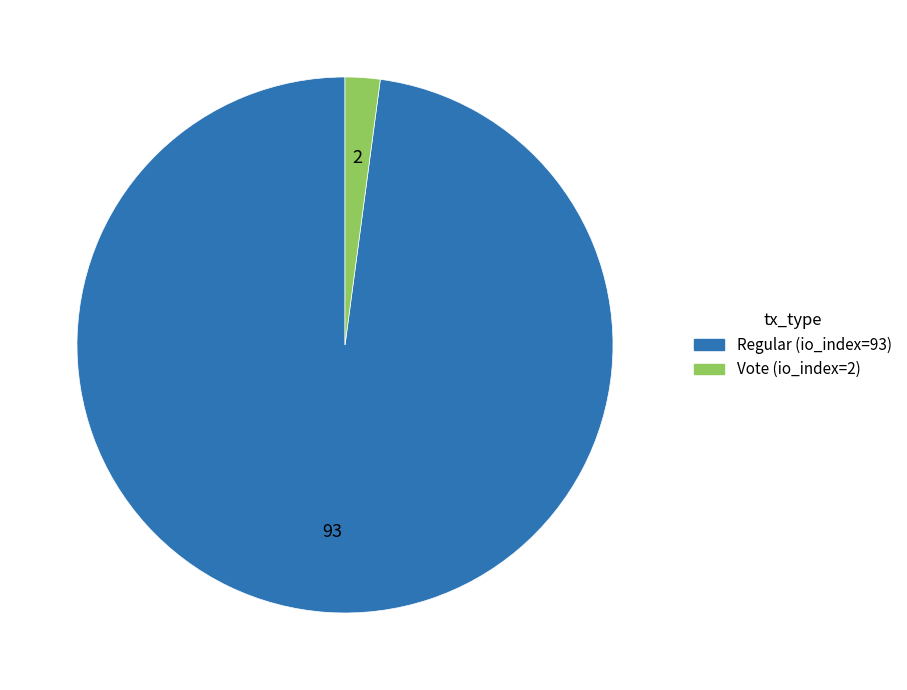

True or false: Vote (io_index=2) accounts for 7% of the total.

False